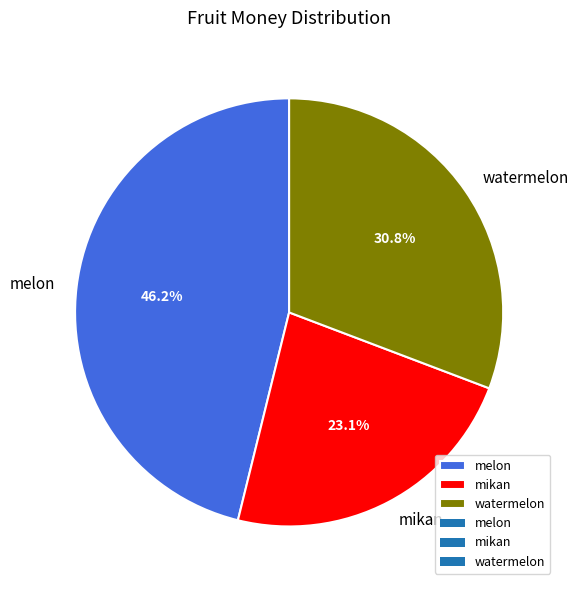

To the nearest percent, what is the difference between the largest and smallest slice percentages?

23%